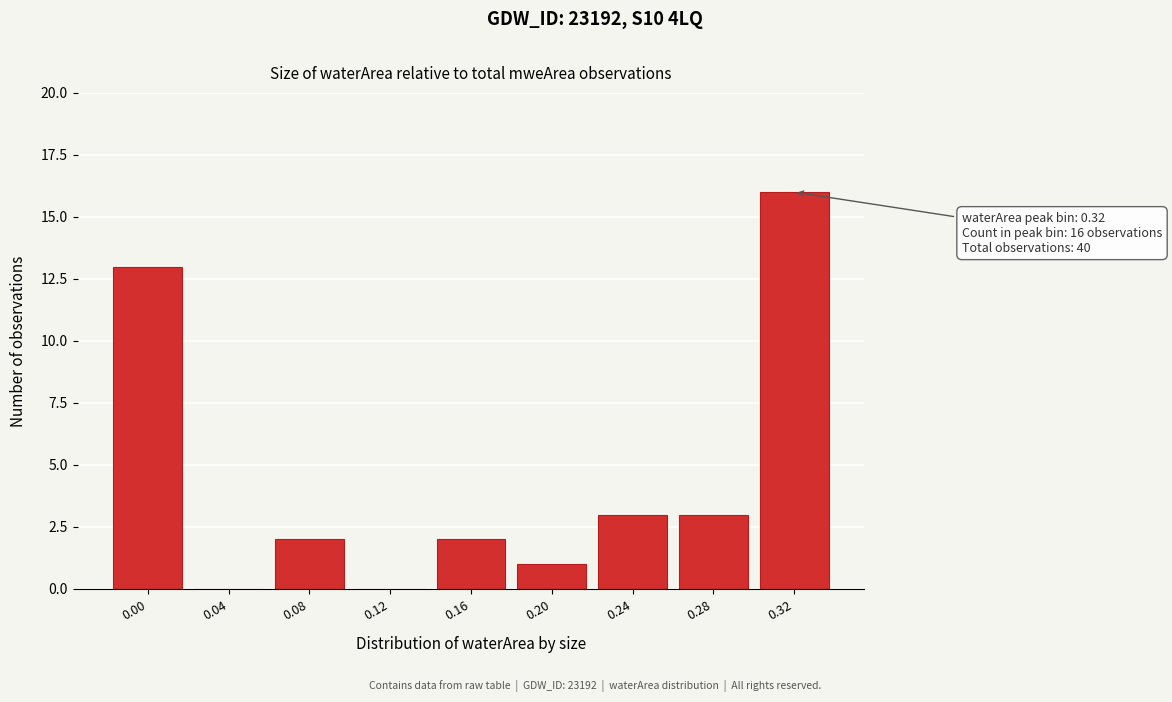

Reading left to right, what are all the values shown in this chart?

0.00=13	0.04=0	0.08=2	0.12=0	0.16=2	0.20=1	0.24=3	0.28=3	0.32=16